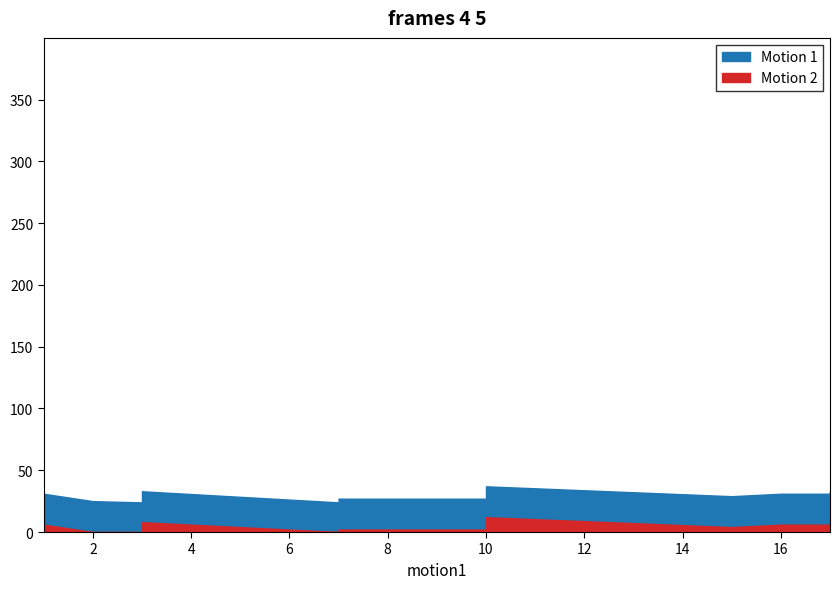

At which label is event_total_score closest to 30?

1